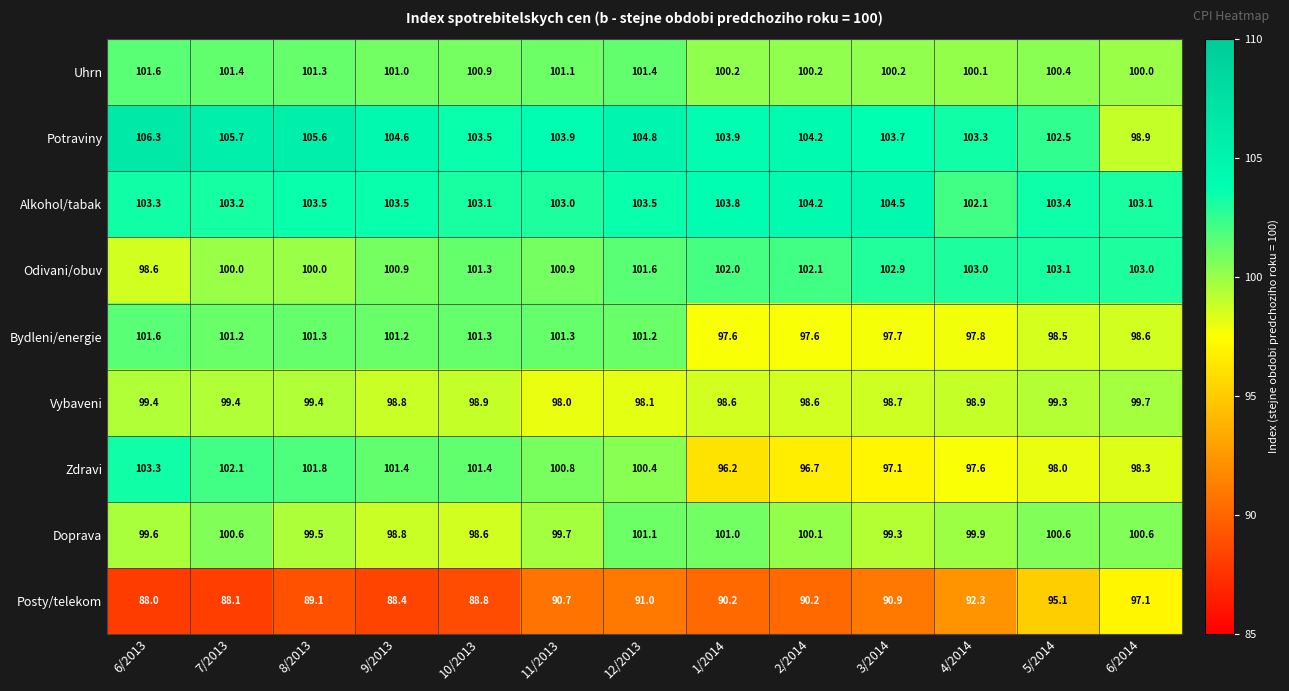

True or false: Odivani/obuv has a value of 102.9 at 3/2014.

True